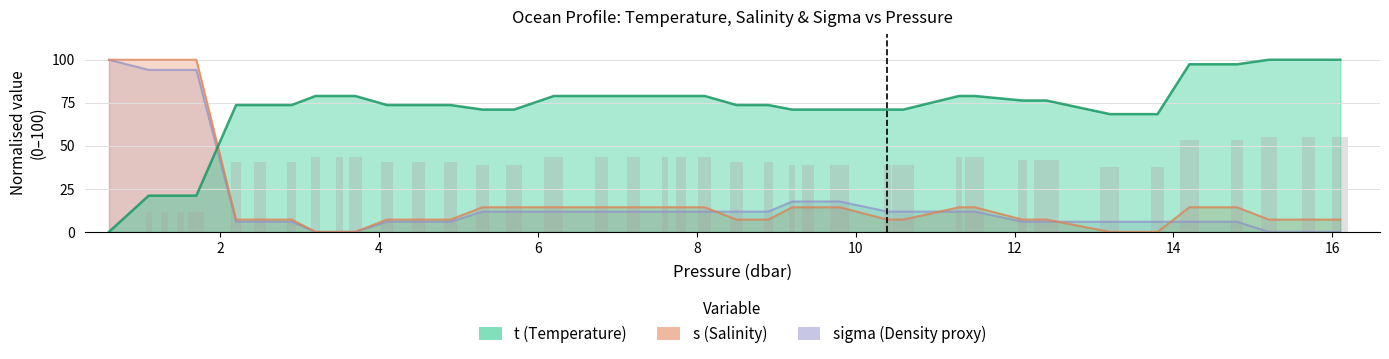

At how many categories does at least one series exceed 55?

40